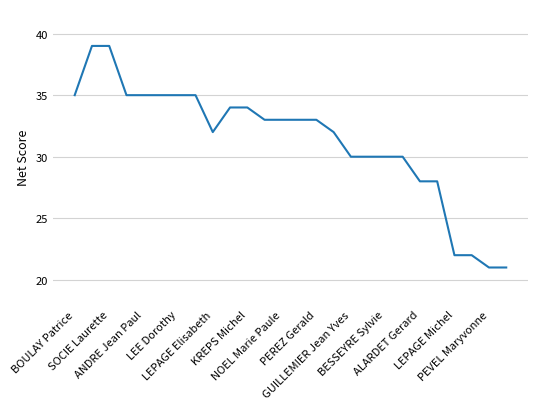

What is the difference between the maximum and minimum values?

18